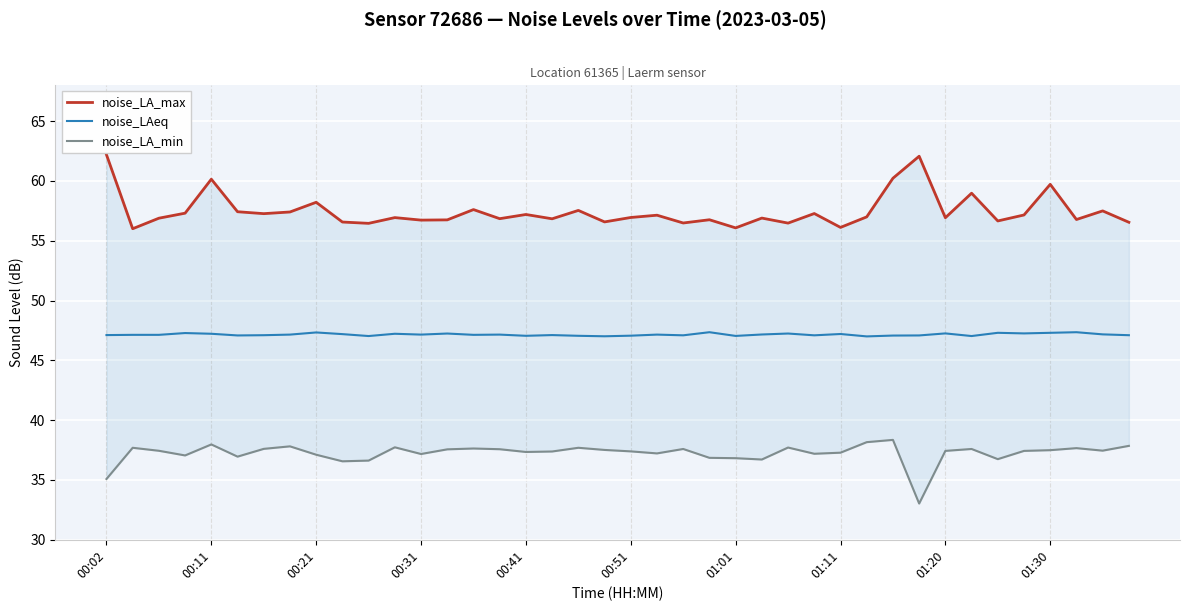

Which series has the widest spread of values?

noise_LA_max